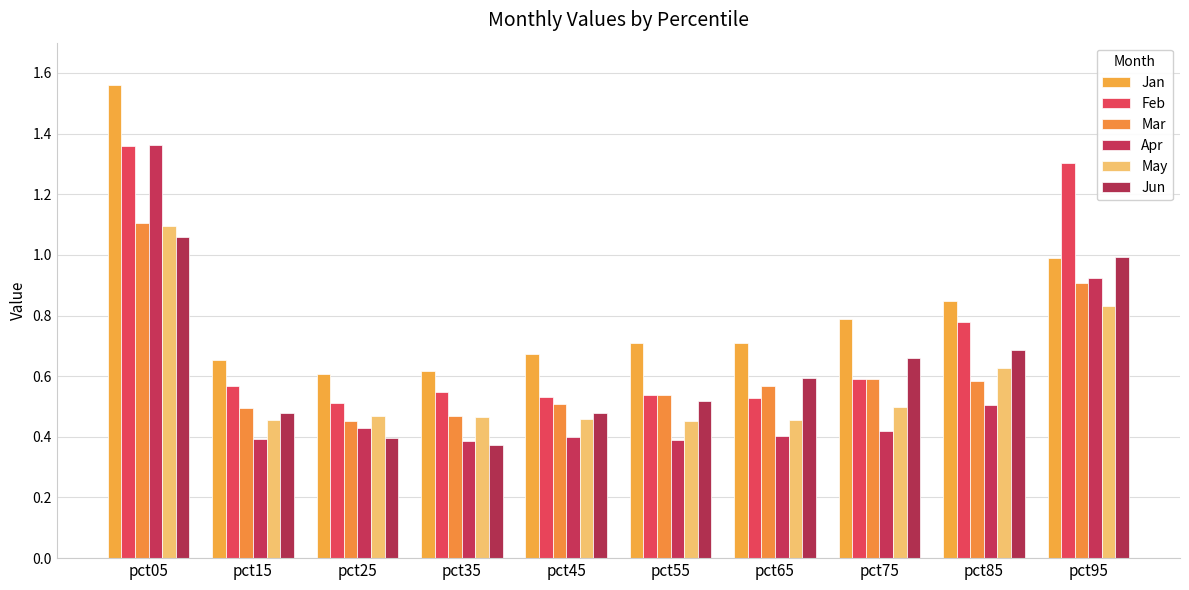

List the labels in order of Feb value, largest first.

pct05, pct95, pct85, pct75, pct15, pct35, pct55, pct45, pct65, pct25